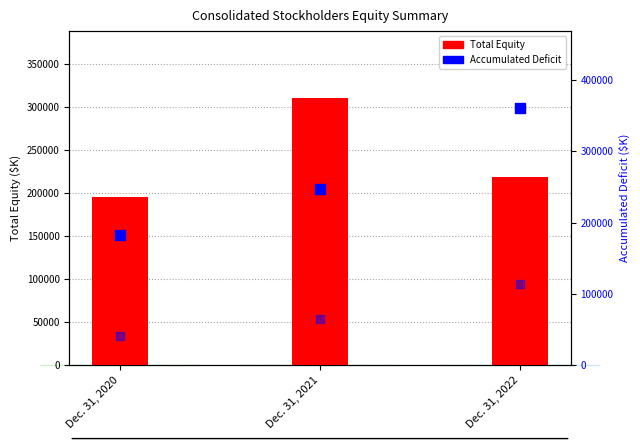

Which series reaches the minimum Y coordinate?

Net Loss (abs)